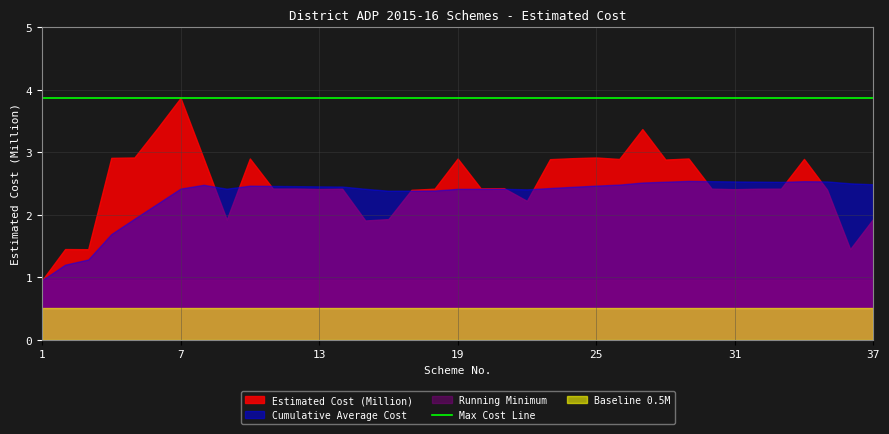

Reading left to right, transcribe all the data shown in this chart.

1.0	1.5	1.4	2.9	2.9	3.4	3.9	2.9	1.9	2.9	2.4	2.4	2.4	2.4	1.9	1.9	2.4	2.4	2.9	2.4	2.4	2.2	2.9	2.9	2.9	2.9	3.4	2.9	2.9	2.4	2.4	2.4	2.4	2.9	2.4	1.4	1.9